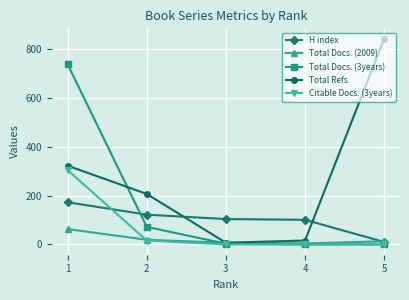

Rank the series by their maximum value, from highest to lowest.

Total Refs., Total Docs. (3years), Citable Docs. (3years), H index, Total Docs. (2009)